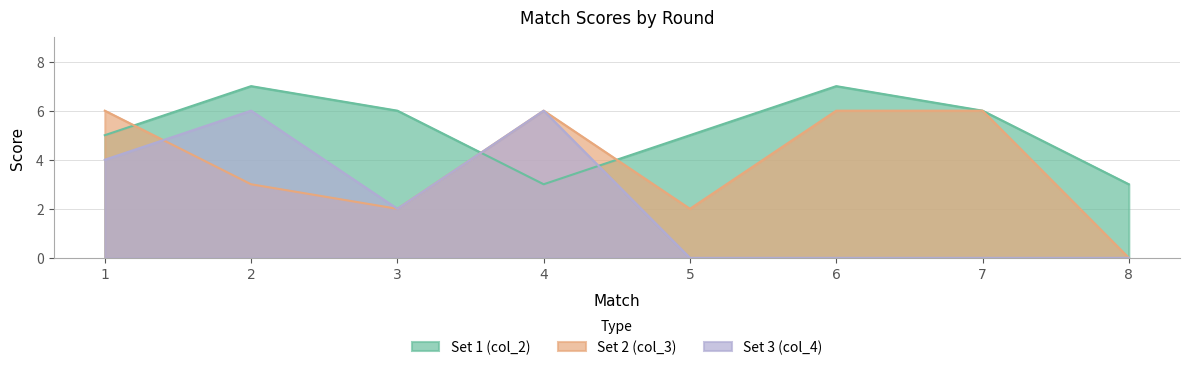

List the series in order of their overall mean, highest first.

Set 1 (col_2), Set 2 (col_3), Set 3 (col_4)